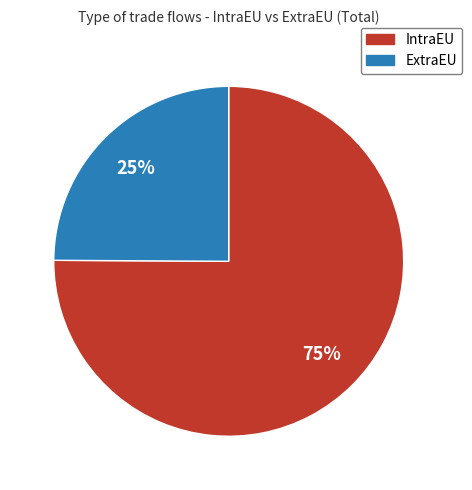

Which slice is the largest?

IntraEU